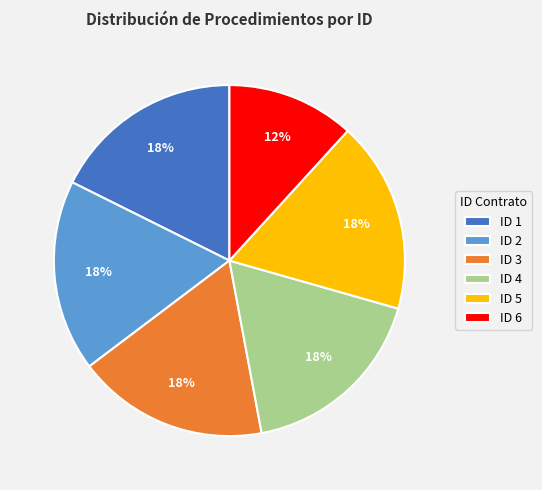

Which slice is the smallest?

ID 6